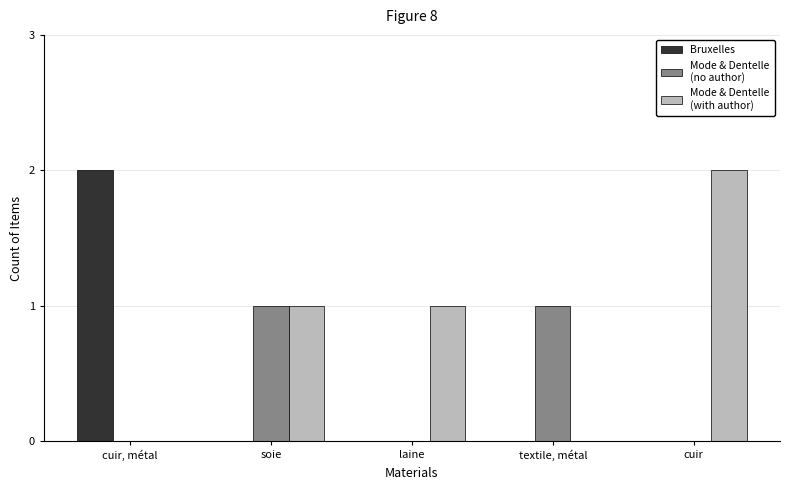

What is the total value across all series at textile, métal?

1